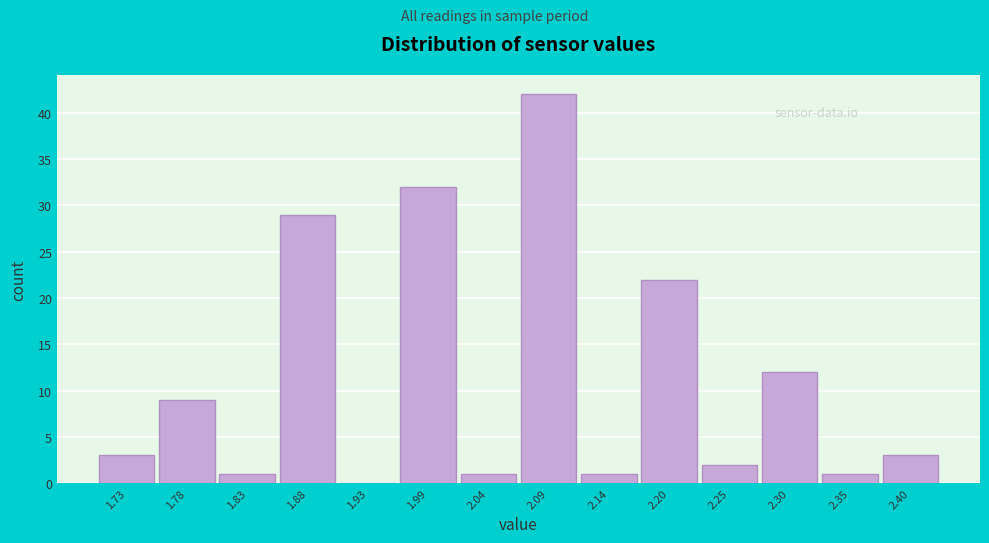

Which range on the x-axis has the tallest bar?

2.07 to 2.12